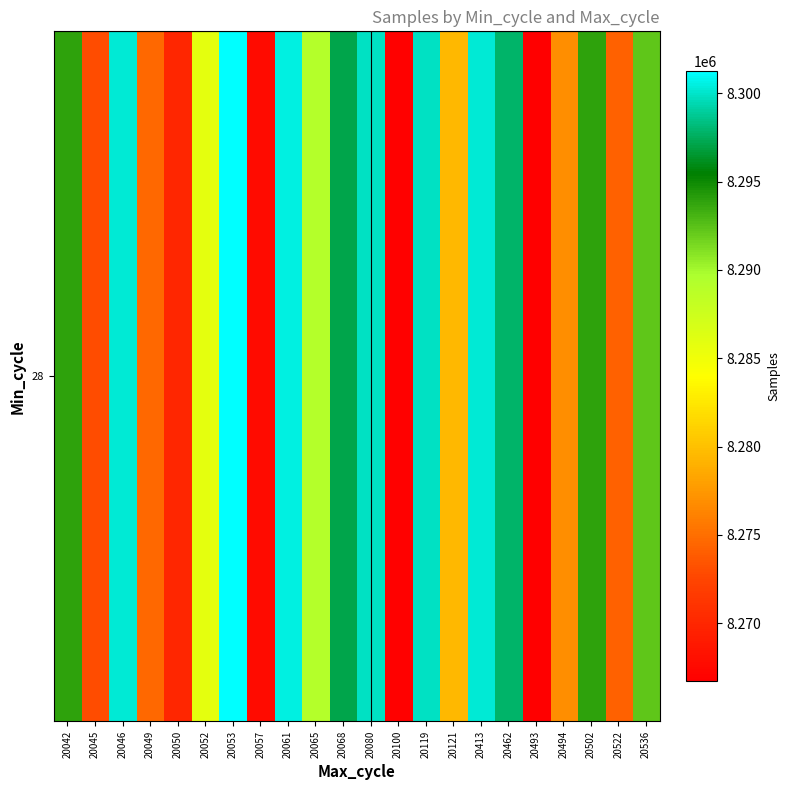

What is the smallest value displayed?

8266693